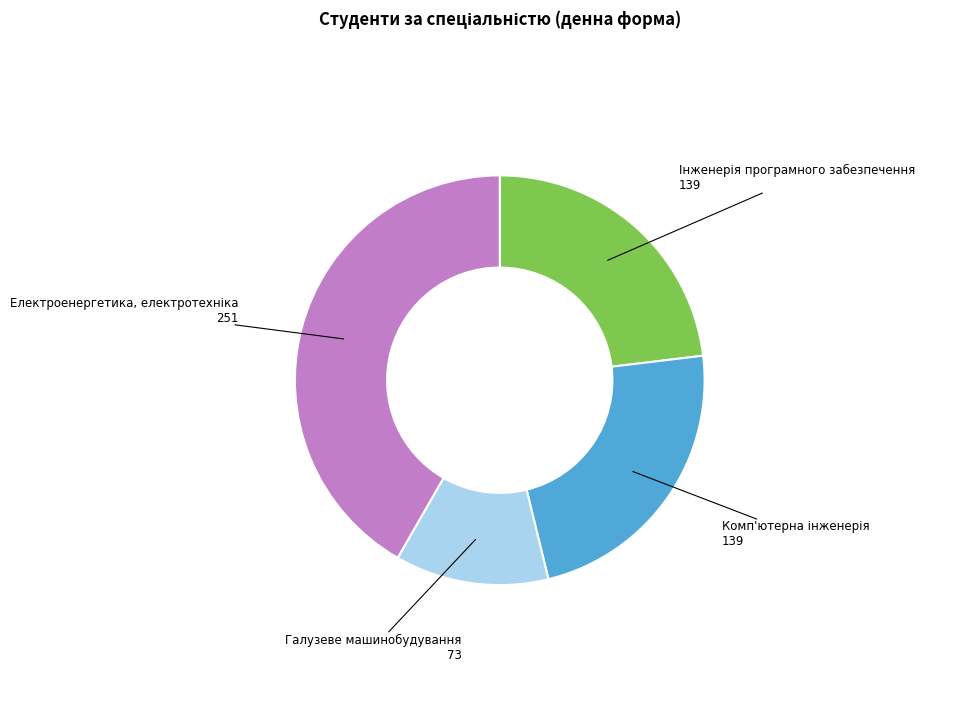

How many slices are in this pie chart?

4